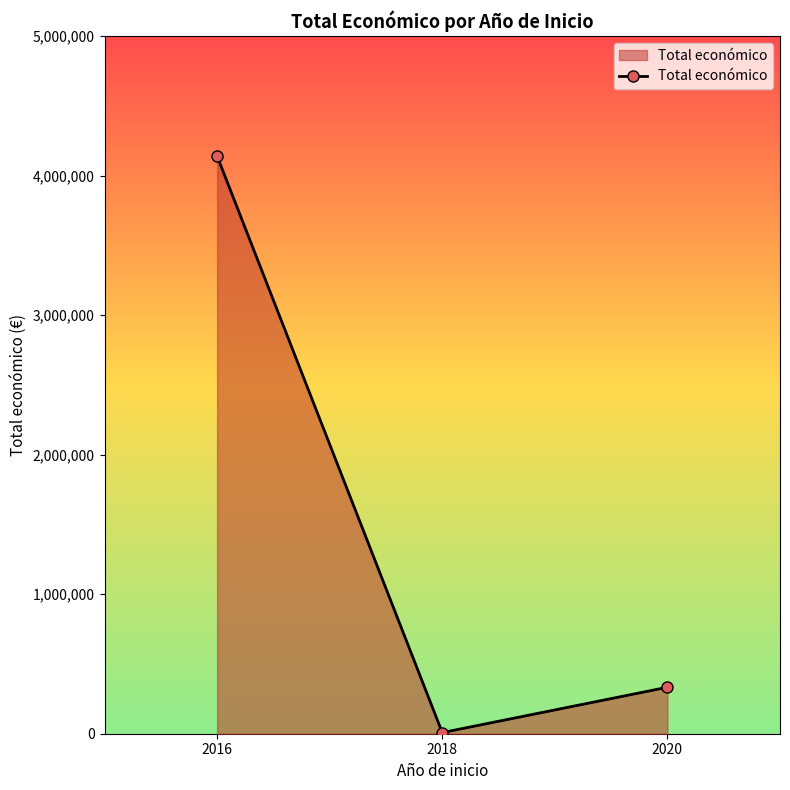

Which category has the highest value across all series?

2016